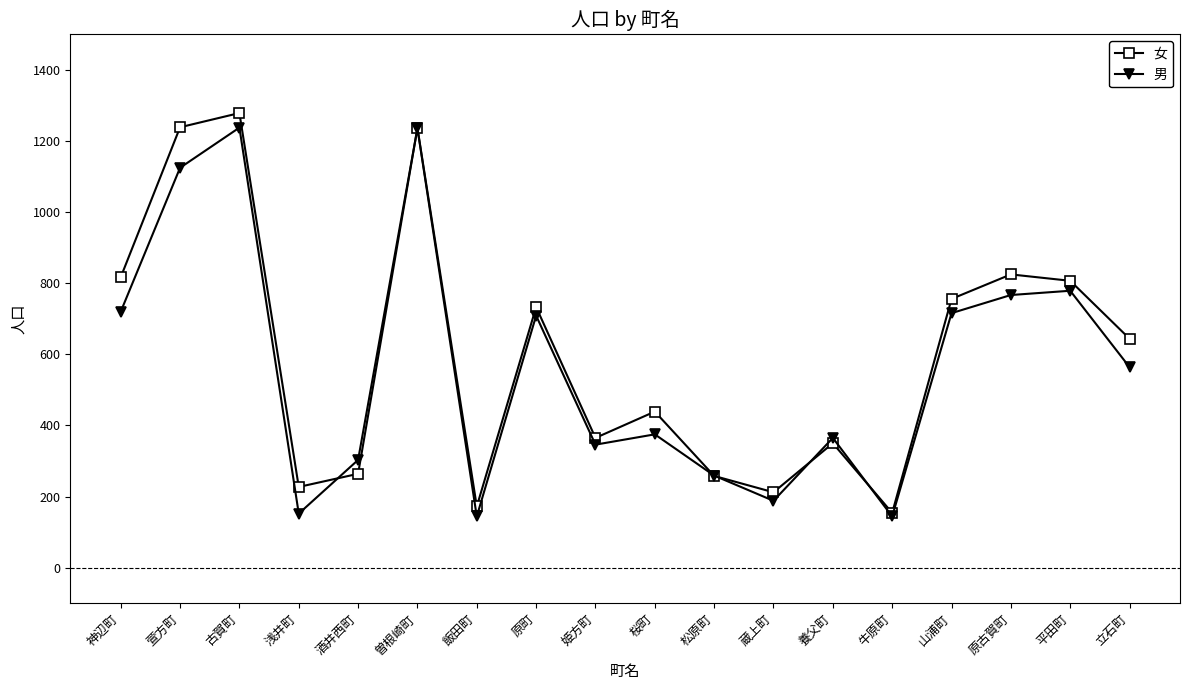

What is the minimum value shown in the chart?

144